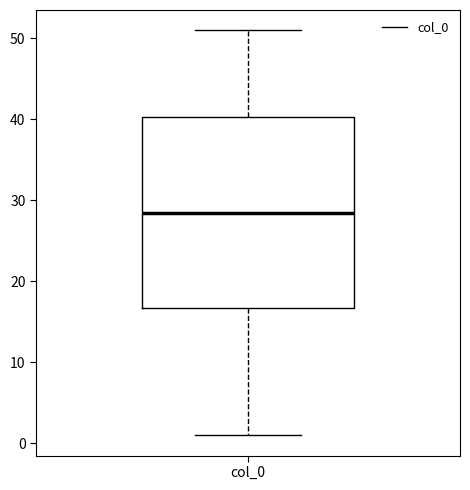

Where is the lower edge of the box for col_0 on the y-axis? The values are not printed on the chart, so give them approximately, as read against the axis.

17